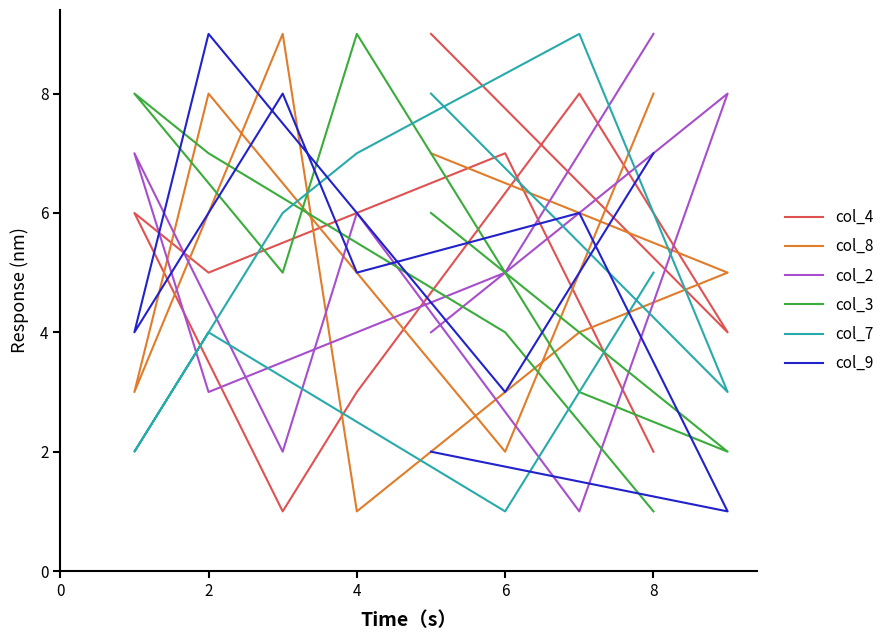

True or false: col_8 has a value of 7 at 7.

False